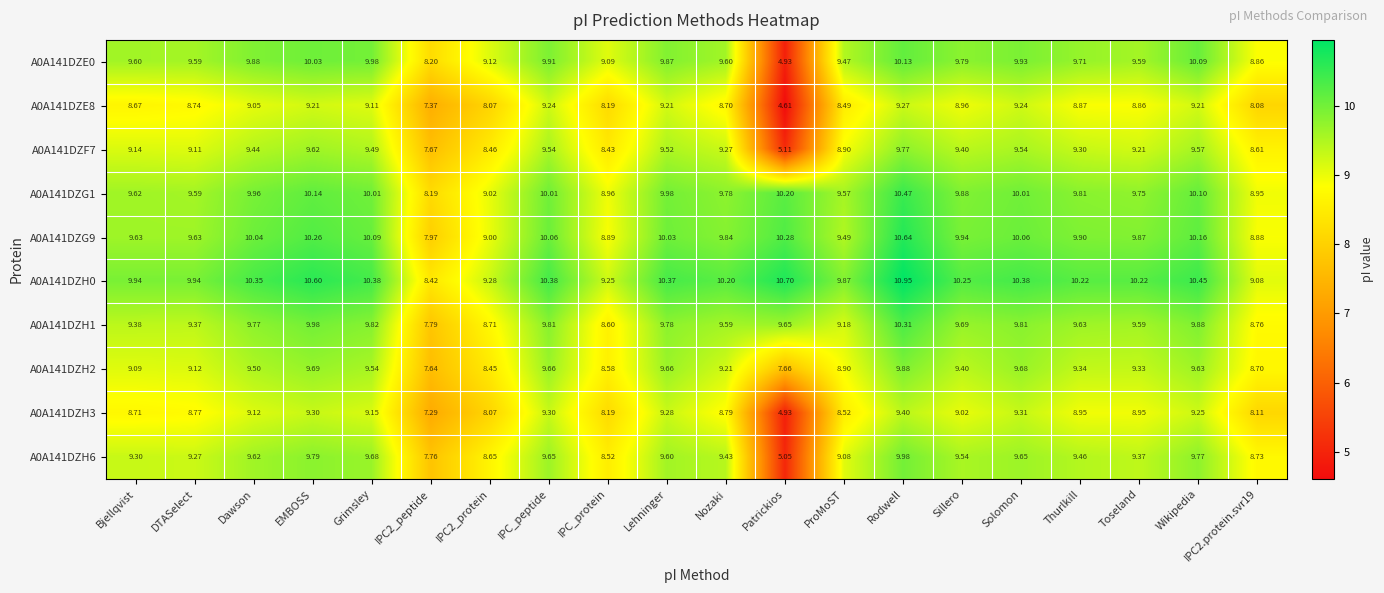

At which label does A0A141DZH3 reach its peak?

Rodwell